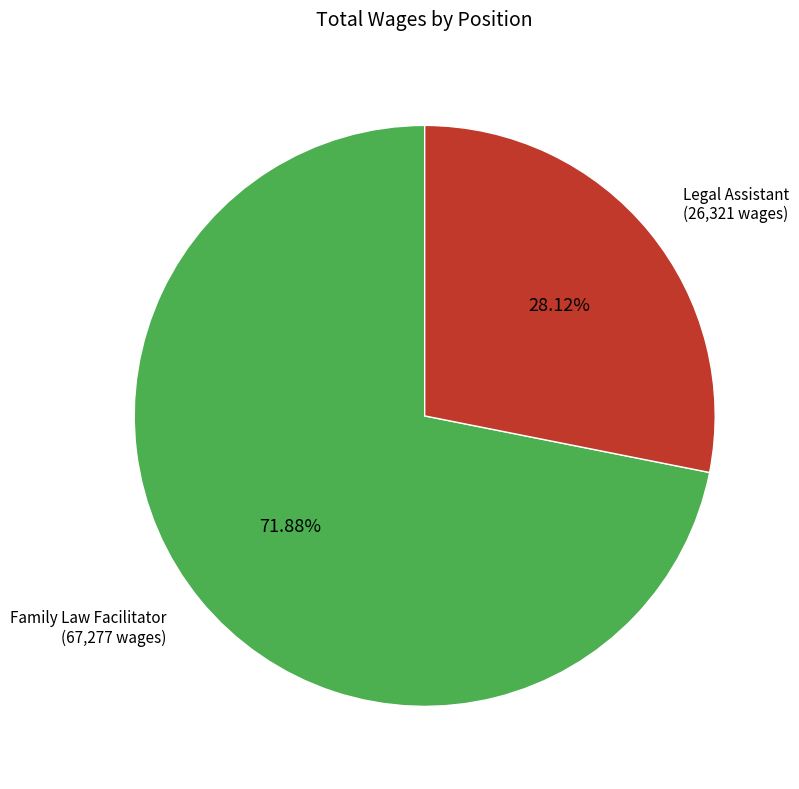

Is there any slice that represents more than half of the pie?

Yes